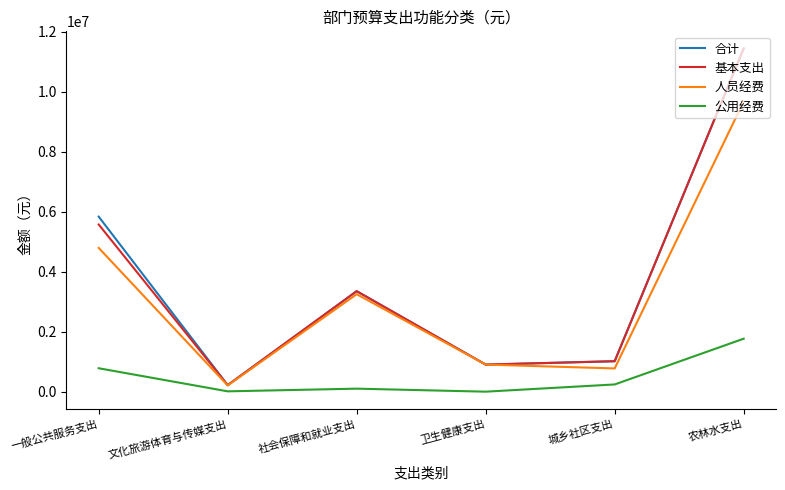

Is it true that 公用经费 equals 781066.0 at 一般公共服务支出?

True